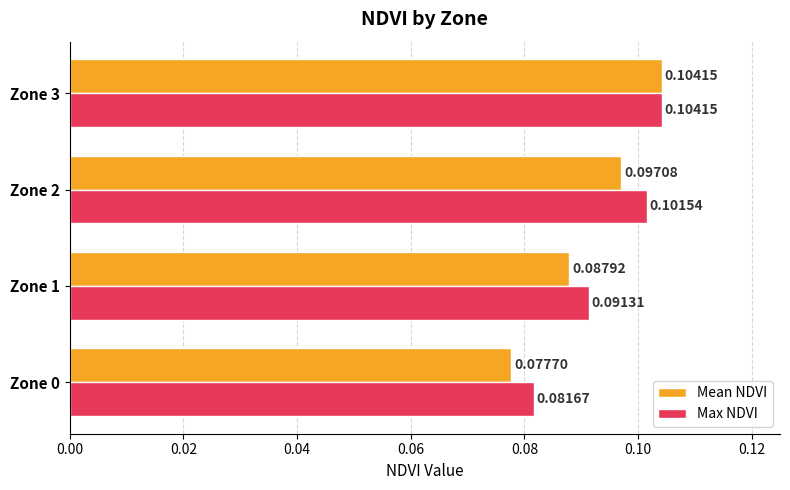

Which series has the largest range (max minus min)?

Mean NDVI